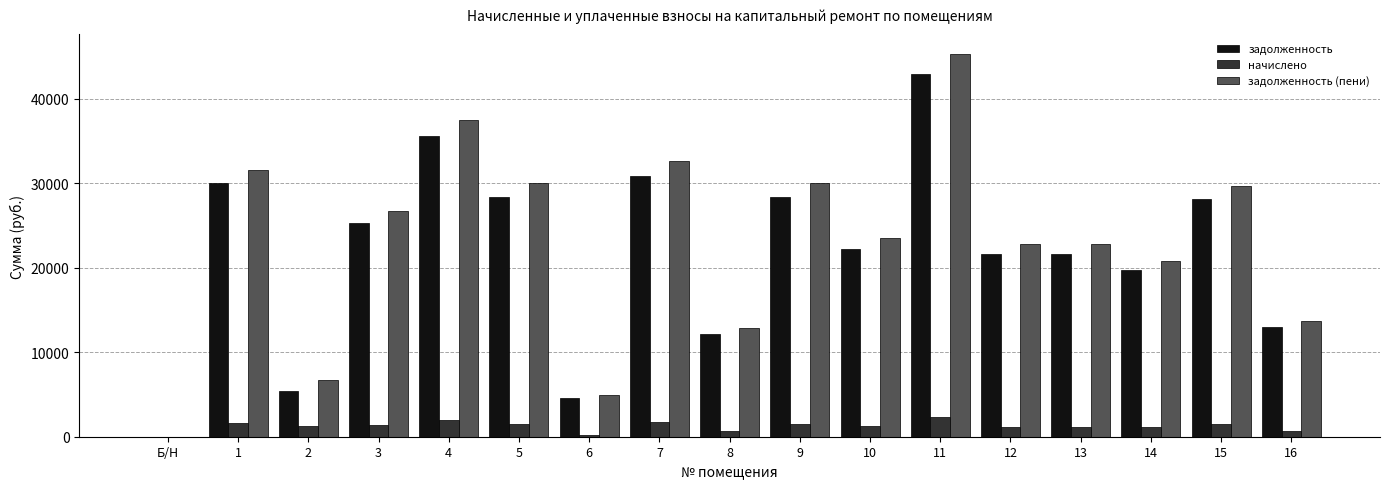

What is the sum of all задолженность (пени) values?

391833.9